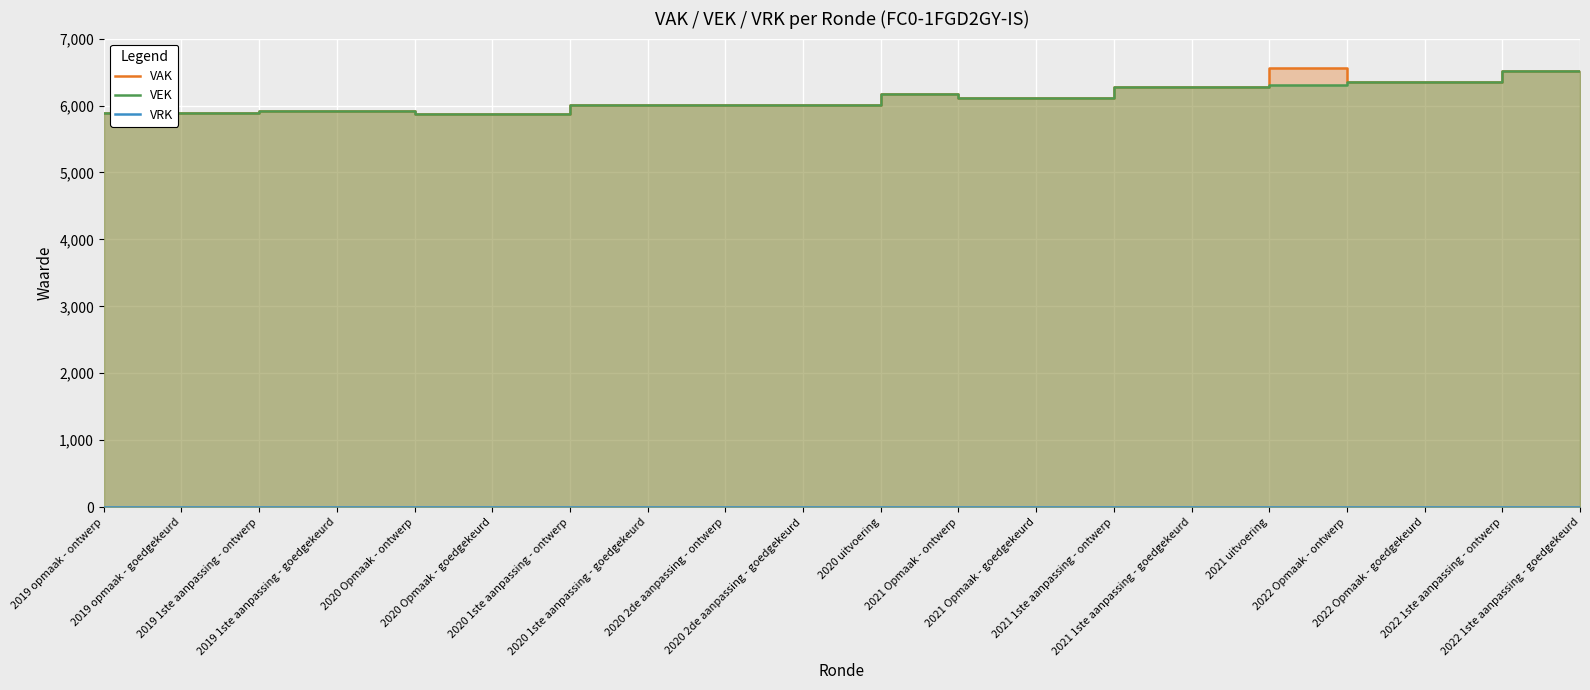

What is the value of the VAK point at the 3rd from the left?

5914